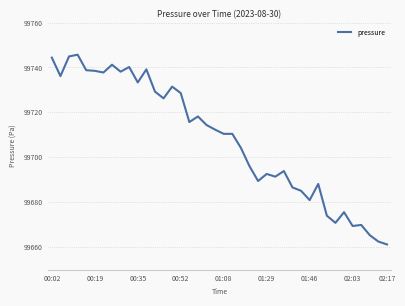

What is the smallest value displayed?

99661.2